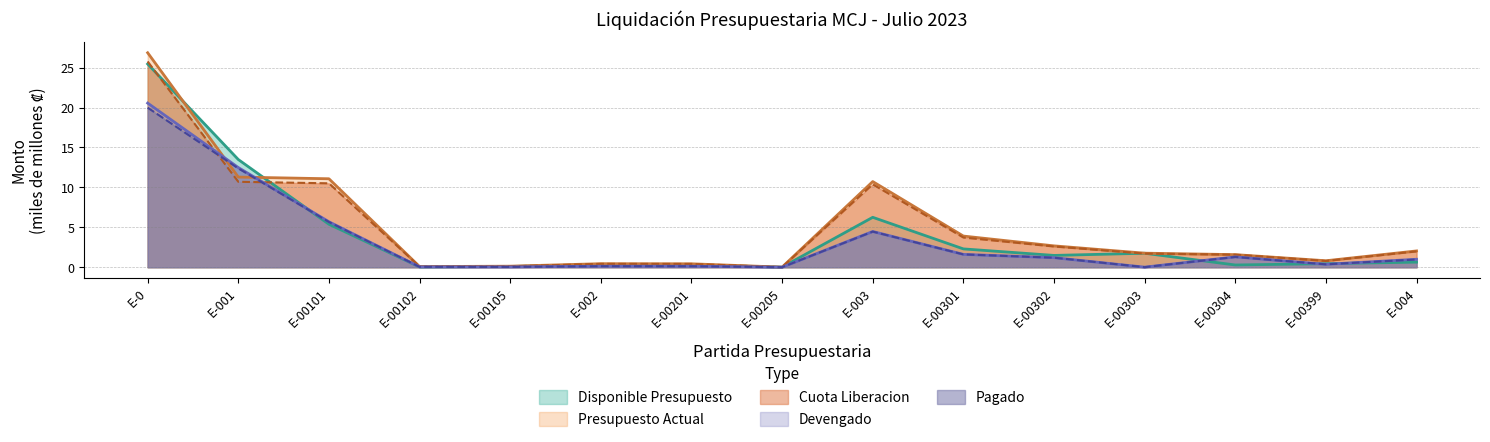

Between E-002 and E-004, which series saw the biggest shift?

Presupuesto Actual